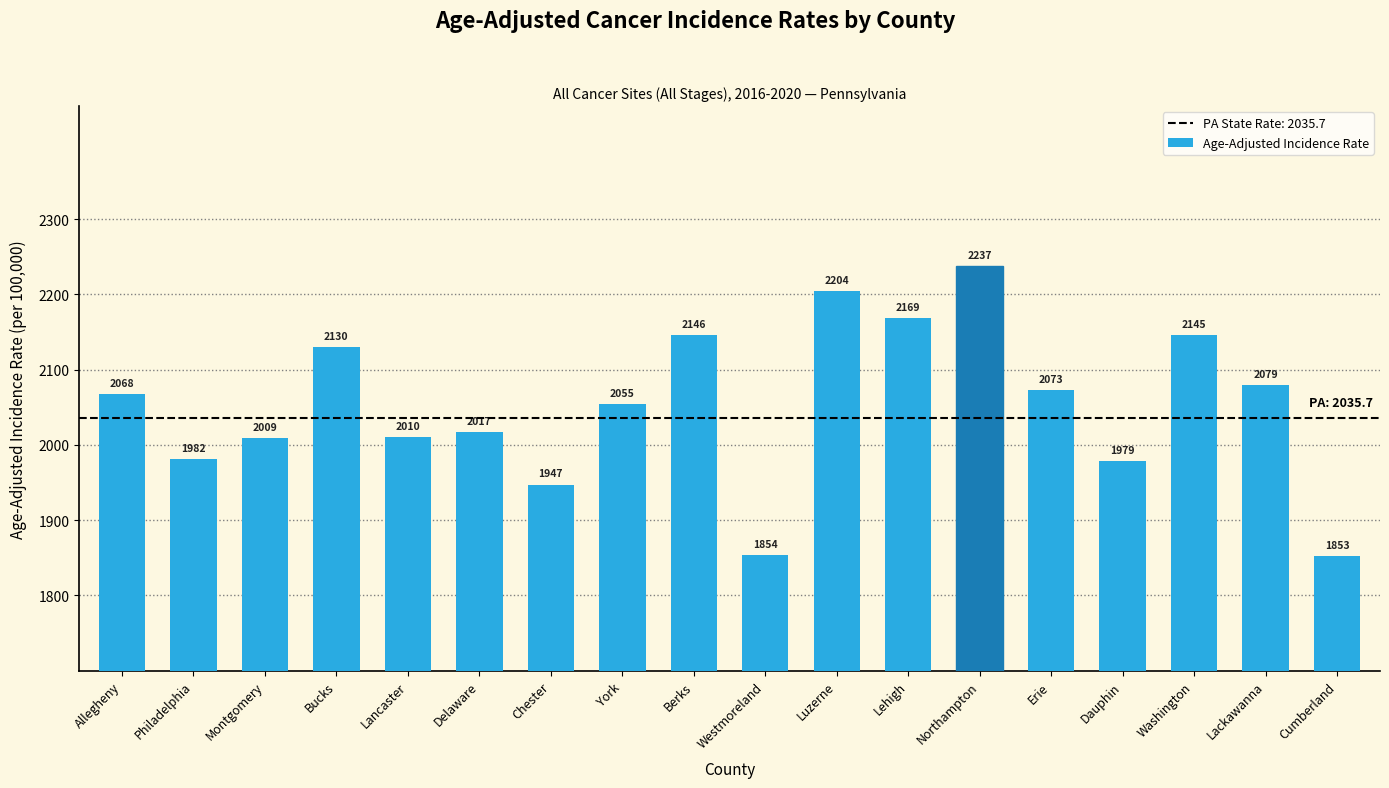

What is the ratio of the value at Lancaster to the value at Washington?

0.9